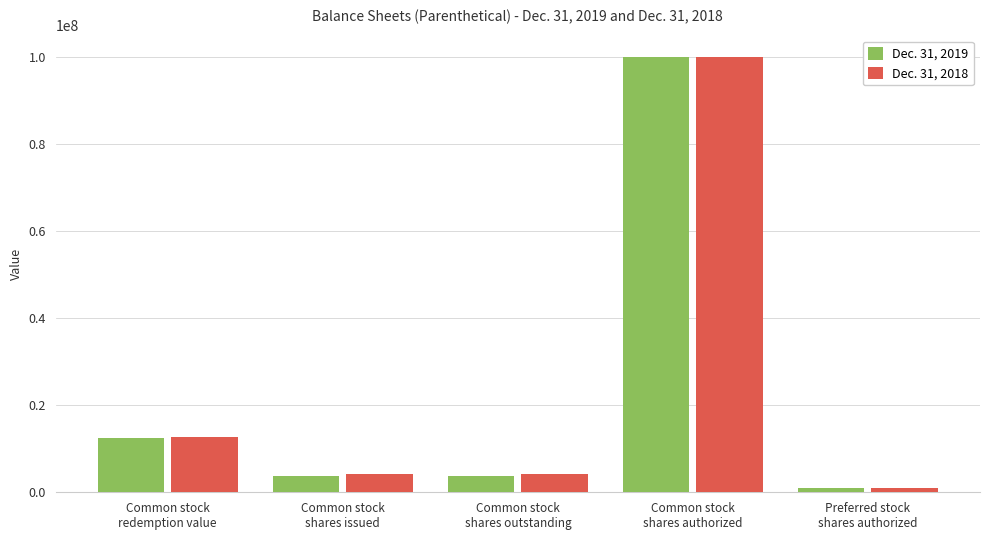

What is the label of the 4th bar from the right?

Common stock
shares issued